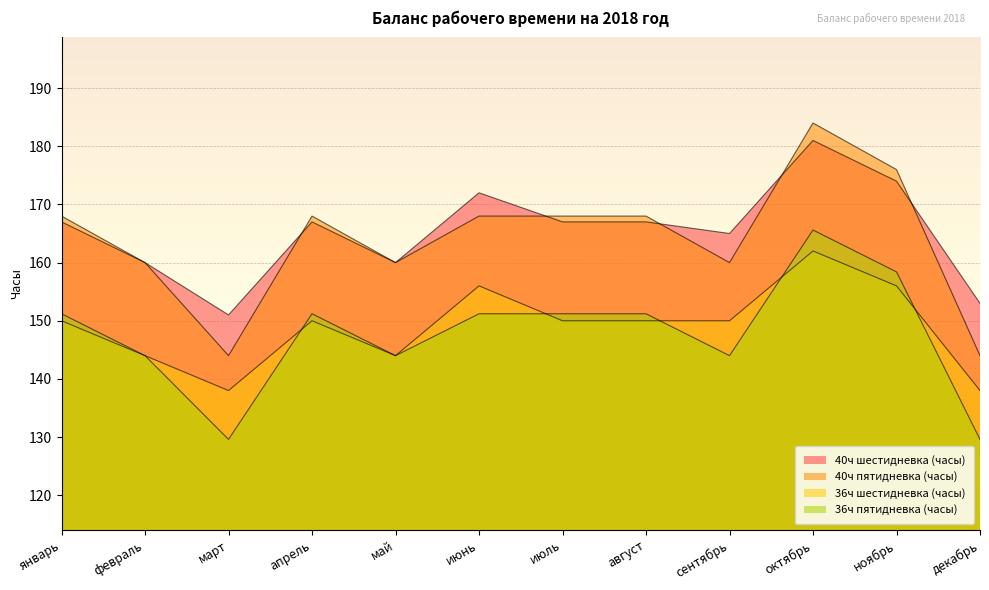

What is the label of the 10th point from the left?

октябрь